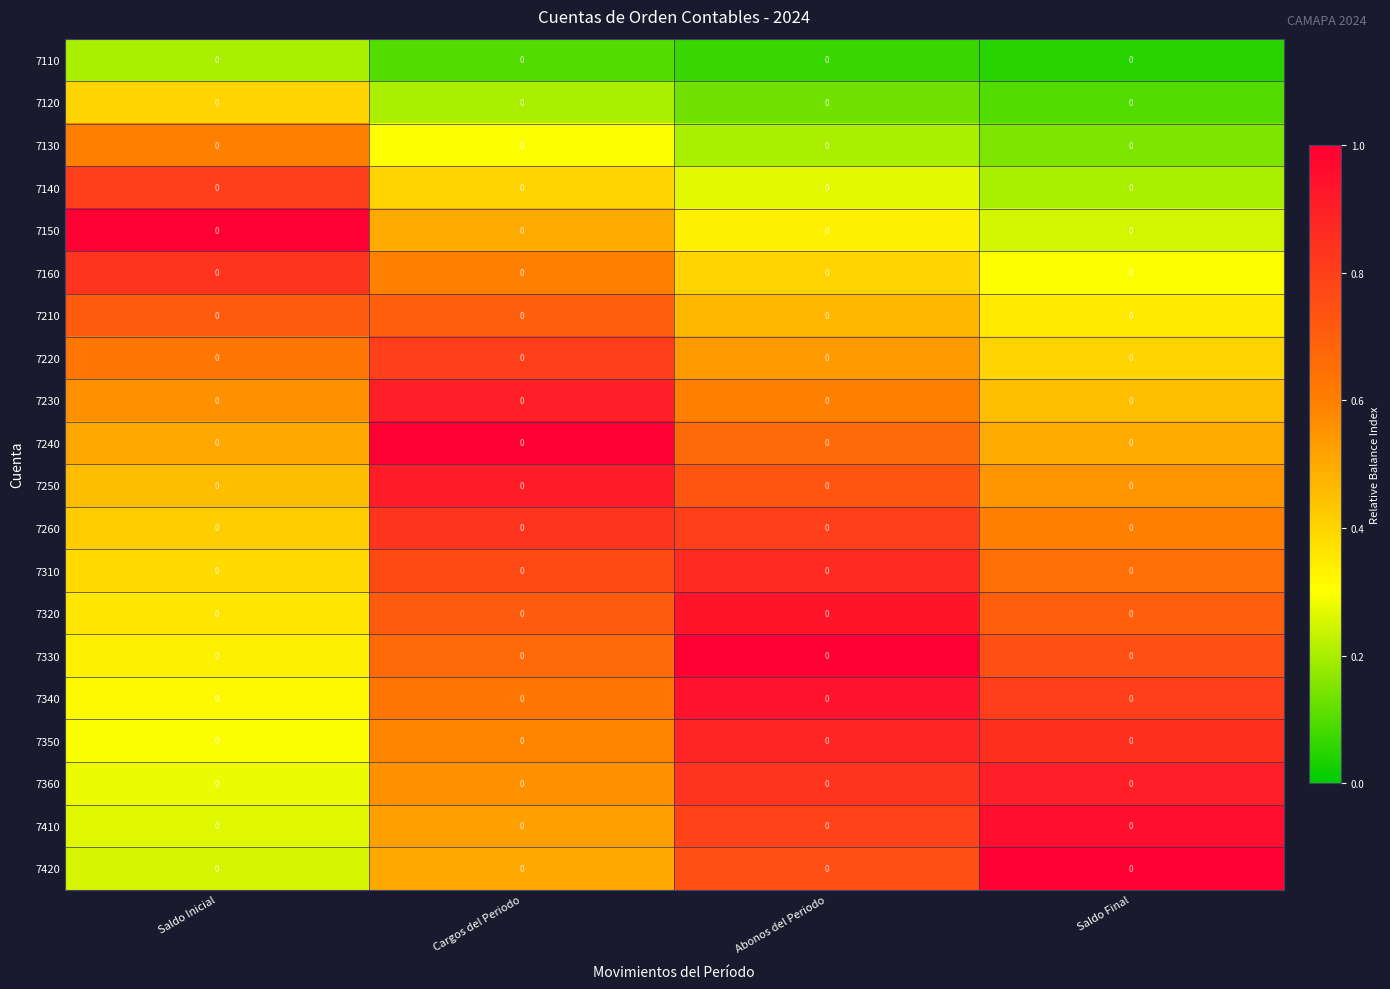

What is the sum of the 7120 values at Abonos del Periodo and Cargos del Periodo?

0.3